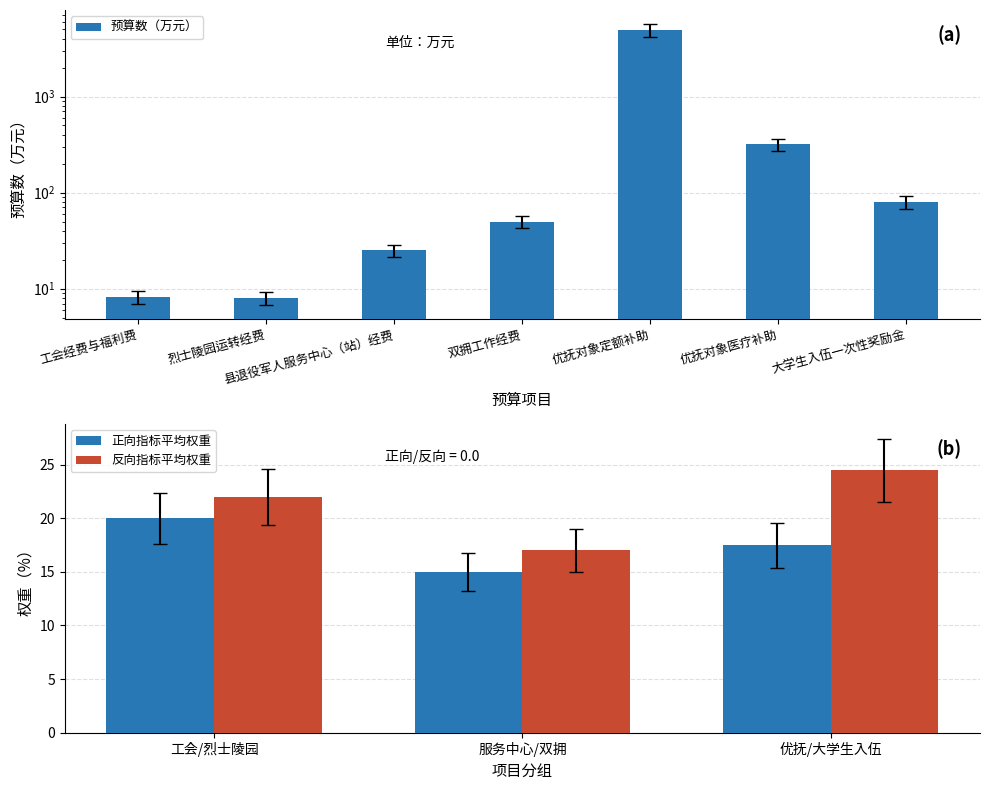

List the labels in order of value, largest first.

优抚对象定额补助, 优抚对象医疗补助, 大学生入伍一次性奖励金, 双拥工作经费, 县退役军人服务中心（站）经费, 工会经费与福利费, 烈士陵园运转经费